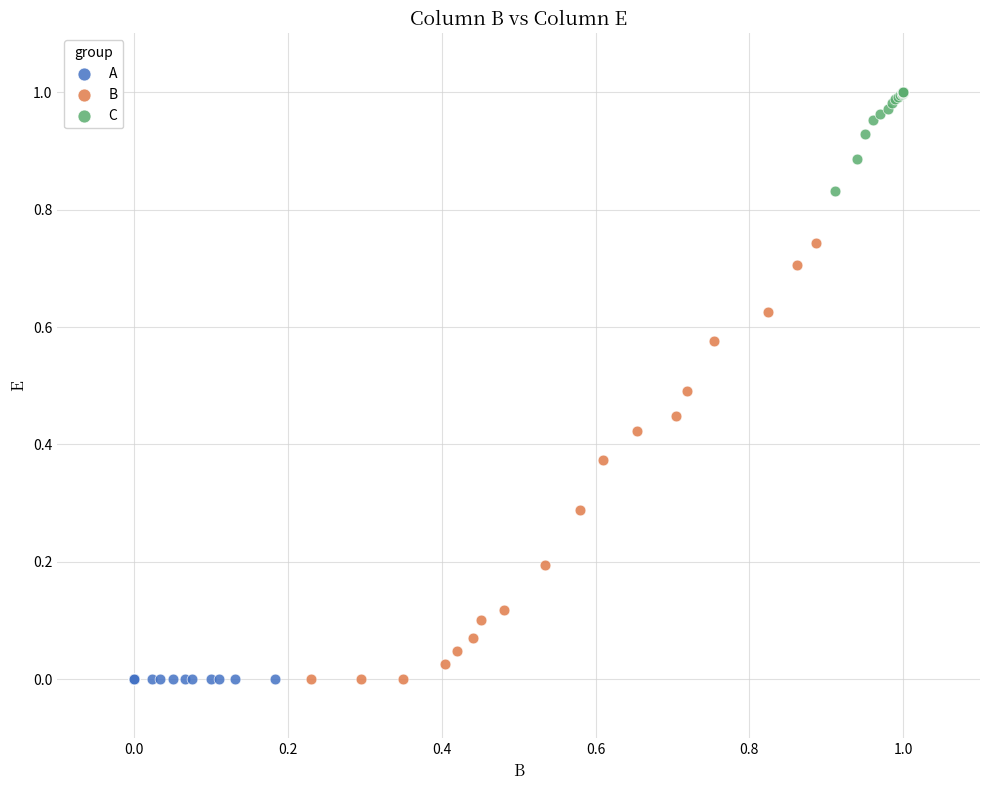

Which series contains the highest Y value?

C